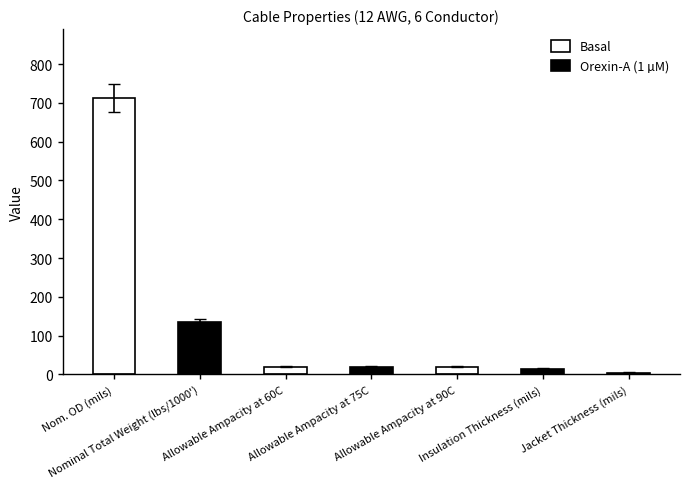

The chart shows a value of 29 at Allowable Ampacity at 75C. True or false?

False